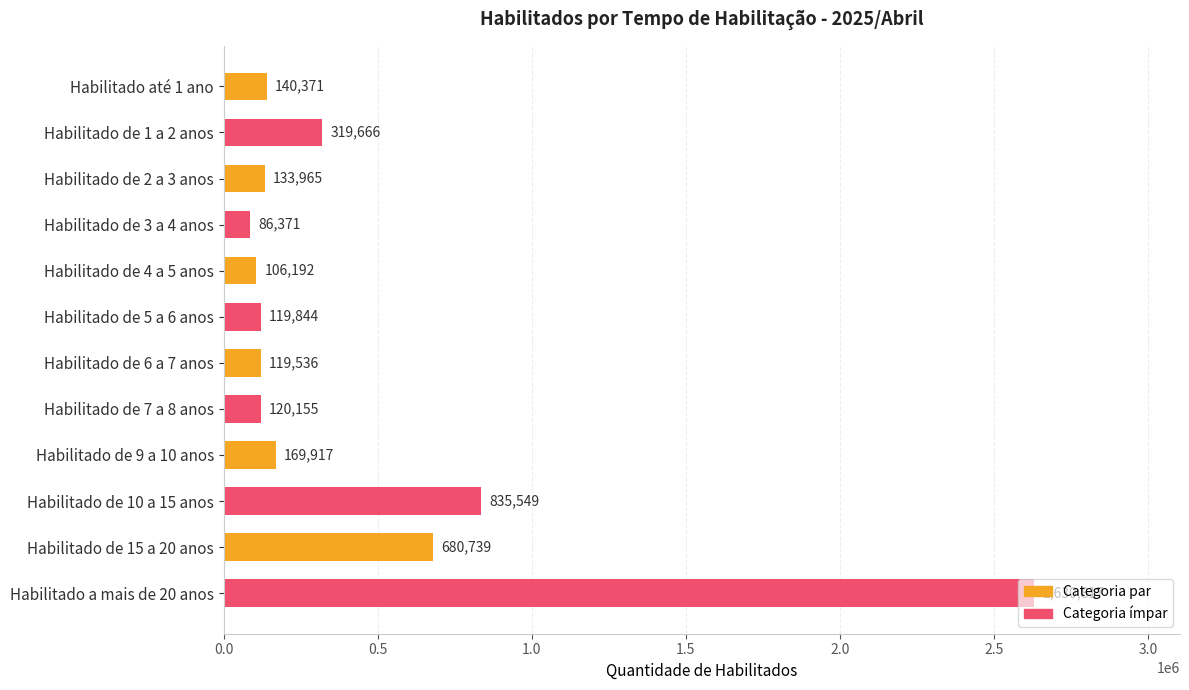

What is the sum of all values?

5463122